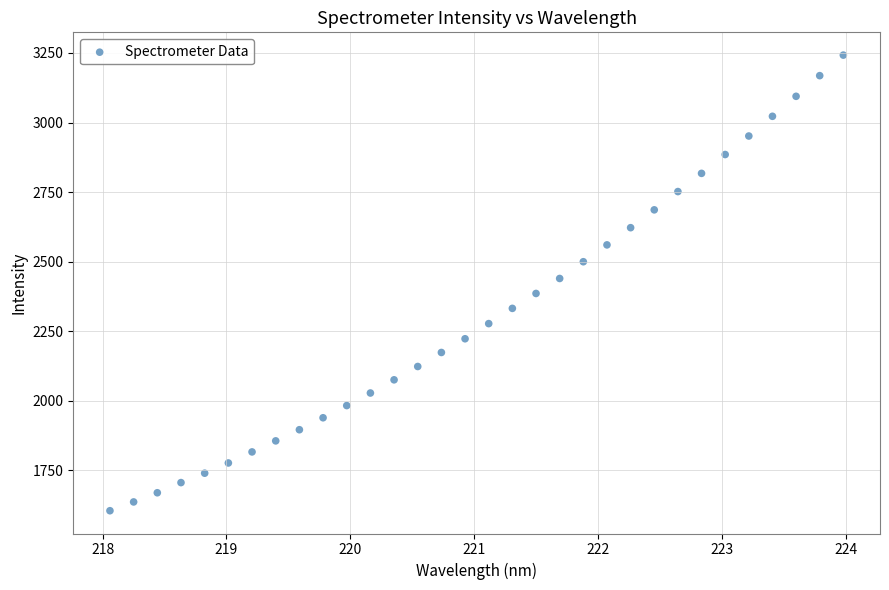

What is the range of X values (max minus min)?

5.9